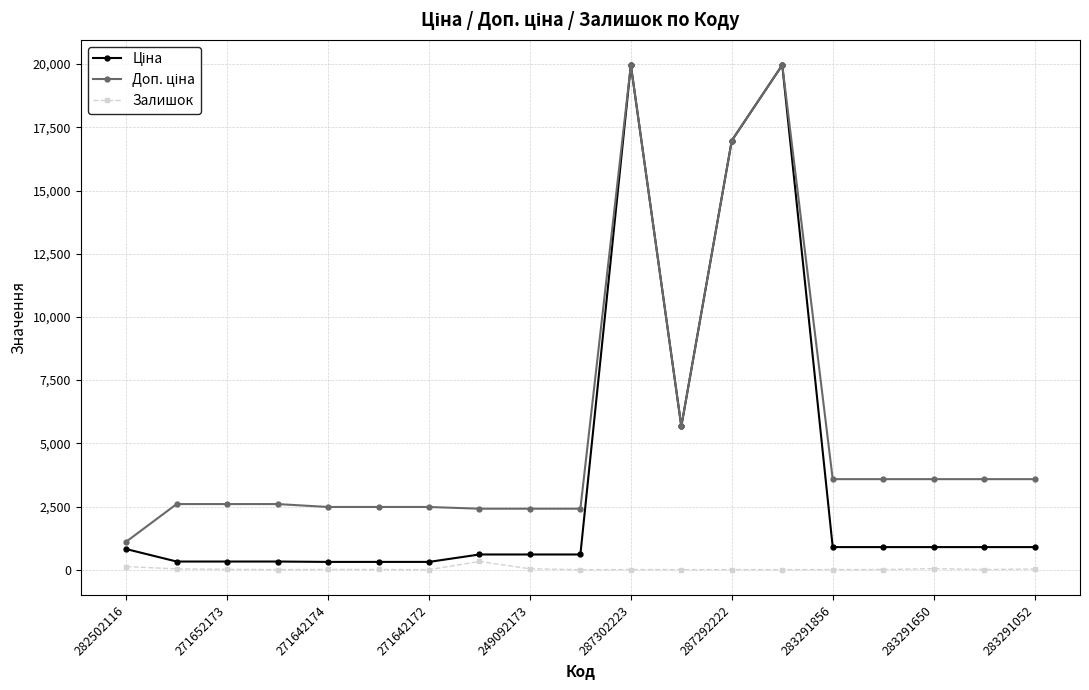

What is the greatest value displayed?

19964.2